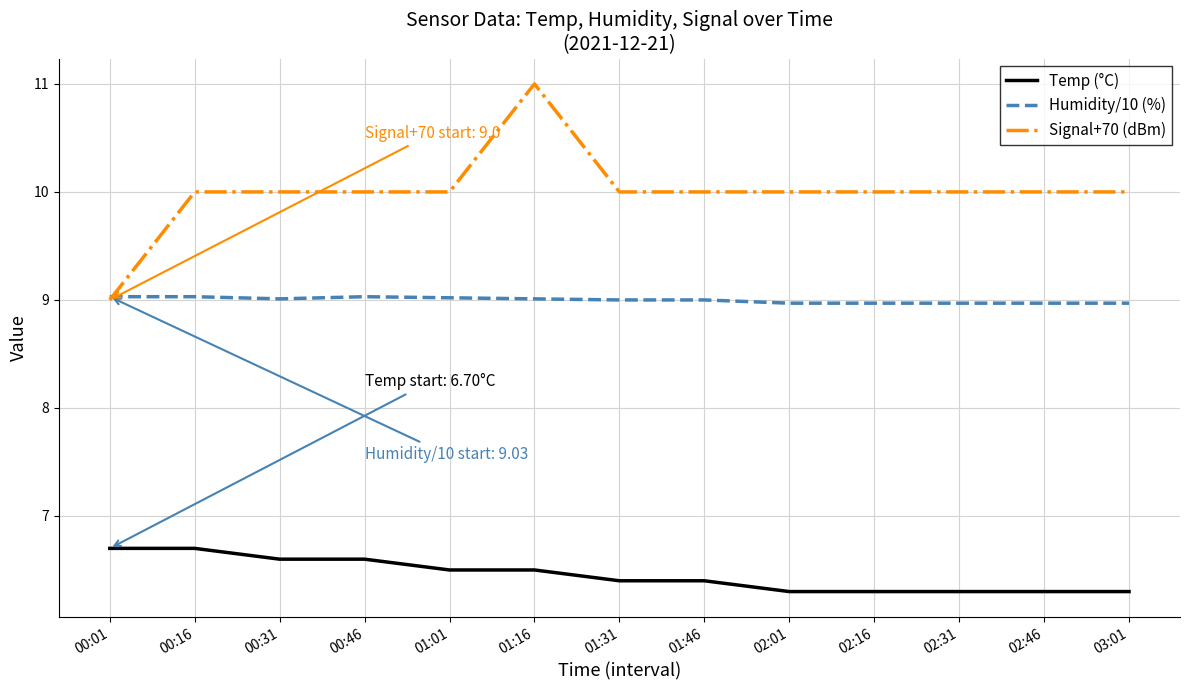

What is the difference between the highest and lowest values at 02:31?

3.7